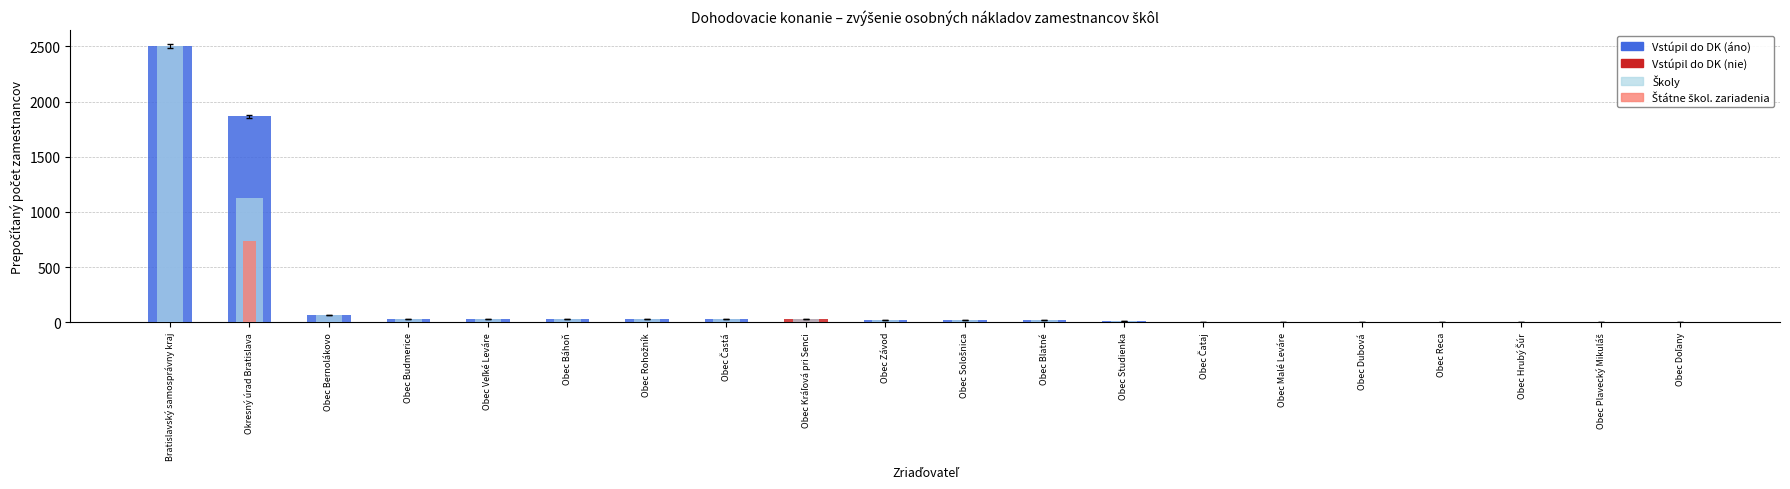

Which has a higher value, Obec Báhoň or Obec Závod?

Obec Báhoň